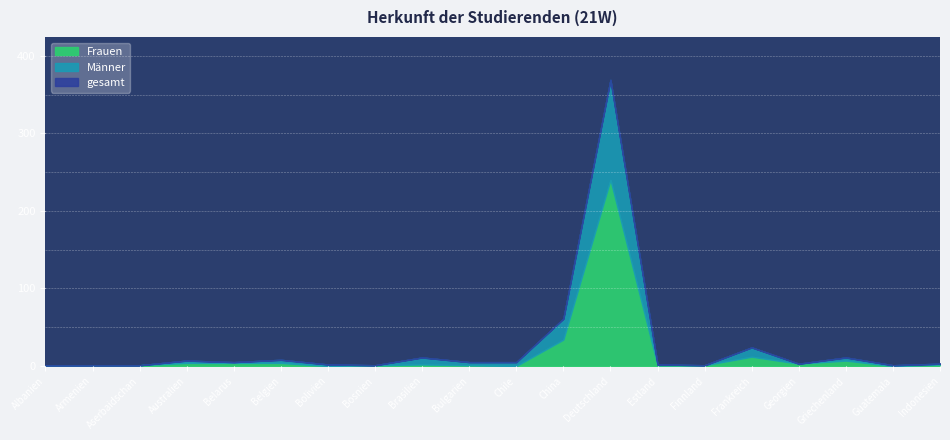

What is the difference between the gesamt values at Deutschland and Bulgarien?

364